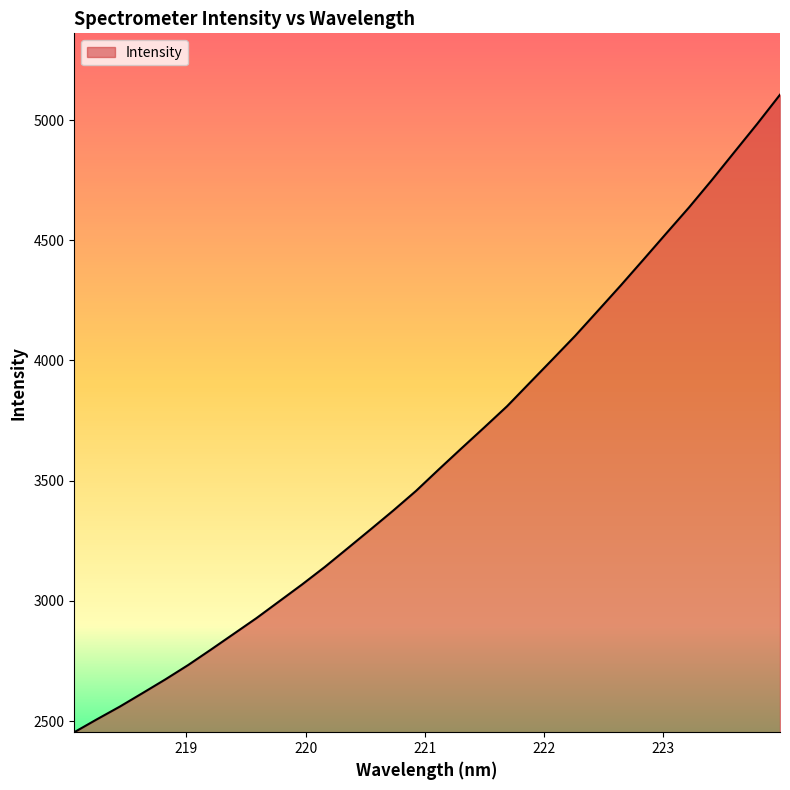

What is the difference between the maximum and minimum values?

2651.6